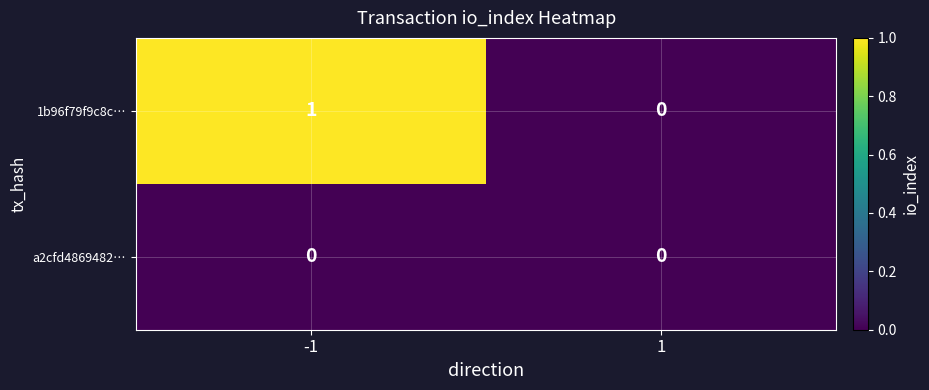

Rank the series by their maximum value, from highest to lowest.

1b96f79f9c8c…, a2cfd4869482…